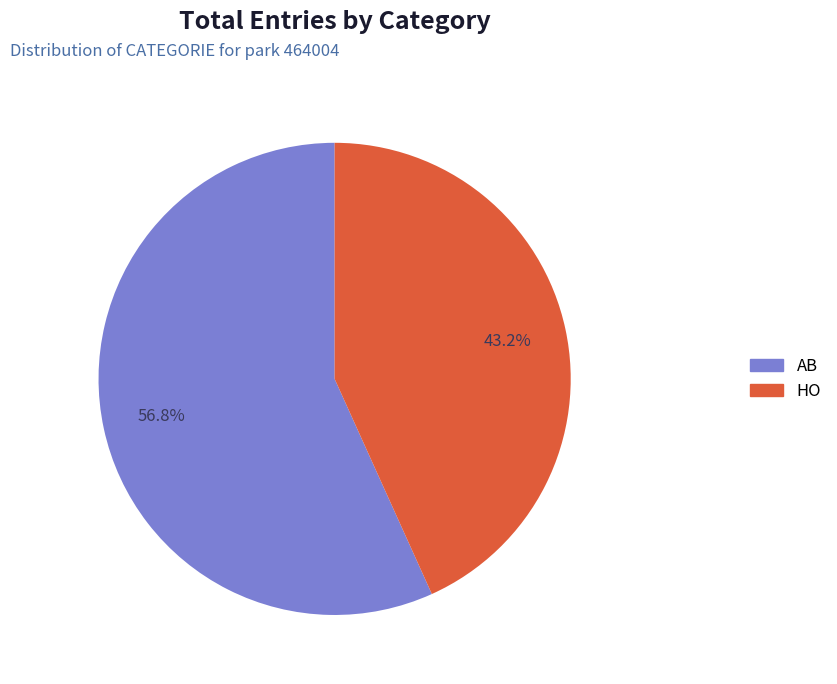

What is the total percentage of HO and AB?

100.0%